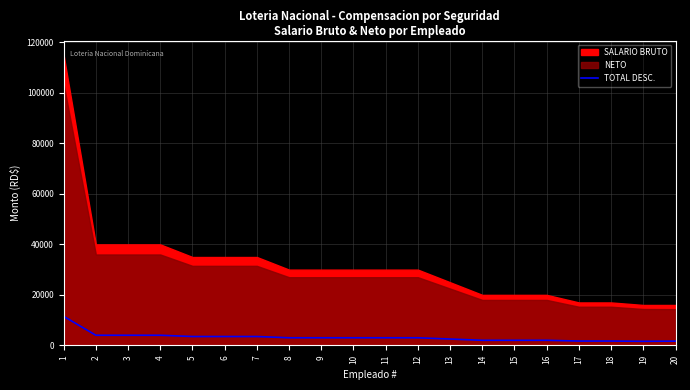

At which category does the data reach its first local valley?

19